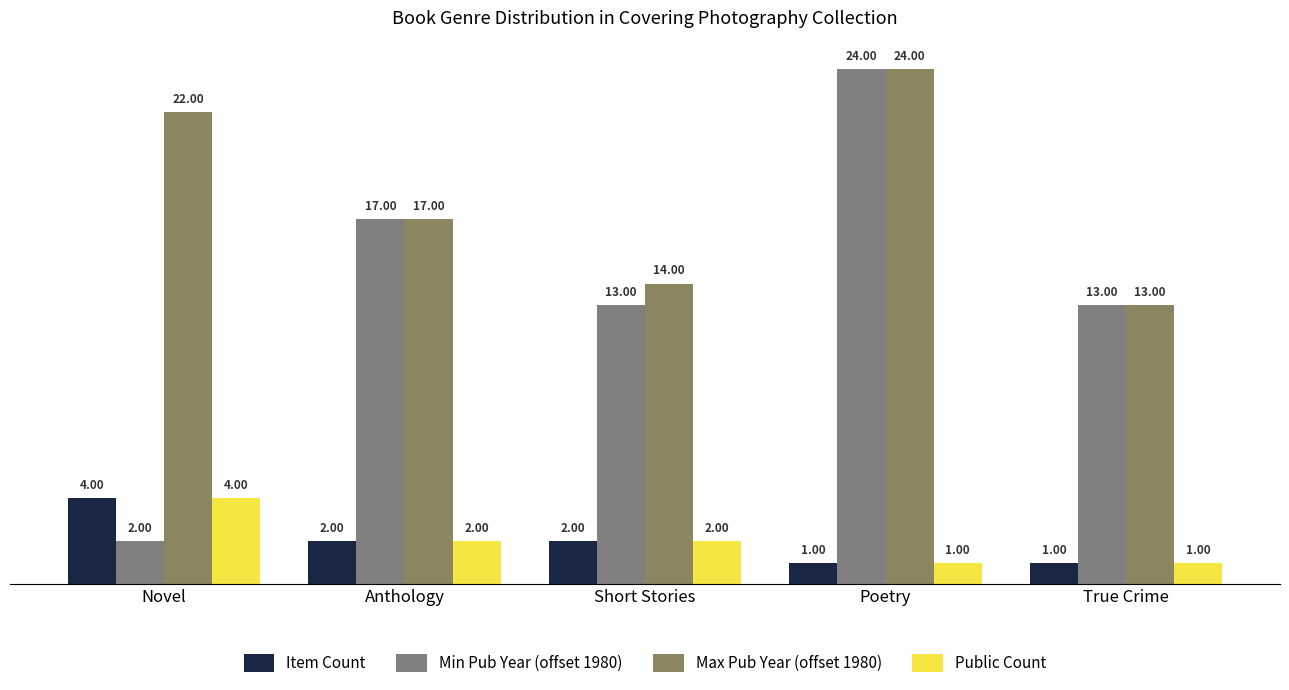

How many Item Count values are between 1 and 2?

4